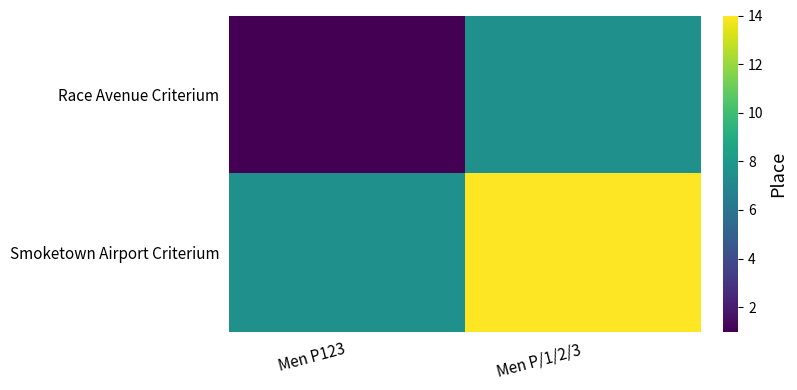

What is the total value across all series at Men P/1/2/3?

21.5